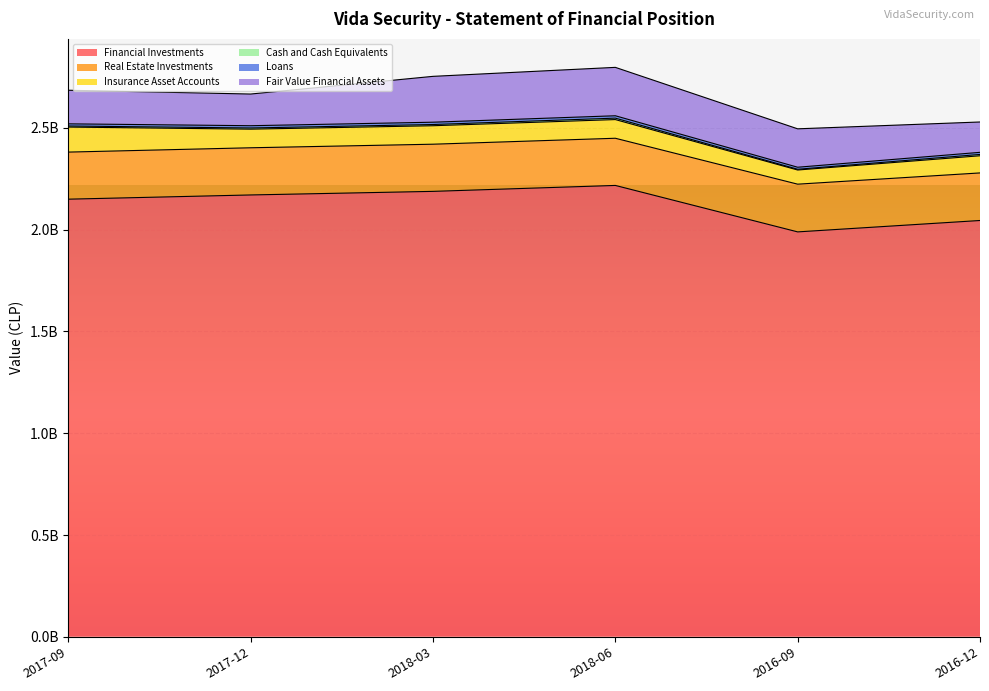

What is the minimum value shown in the chart?

3635250